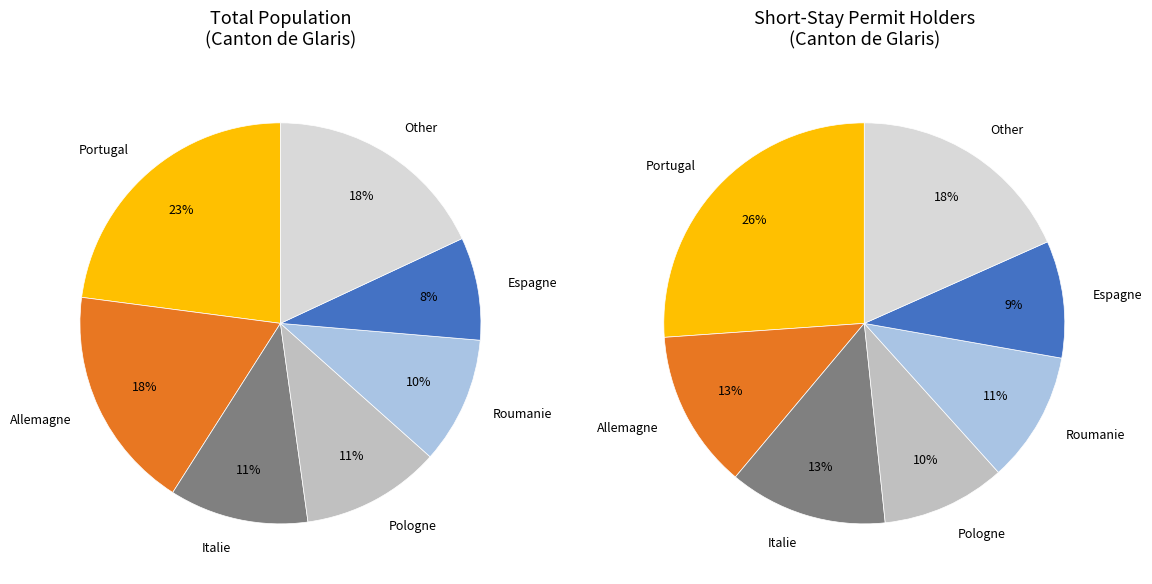

Does any single category account for the majority?

No